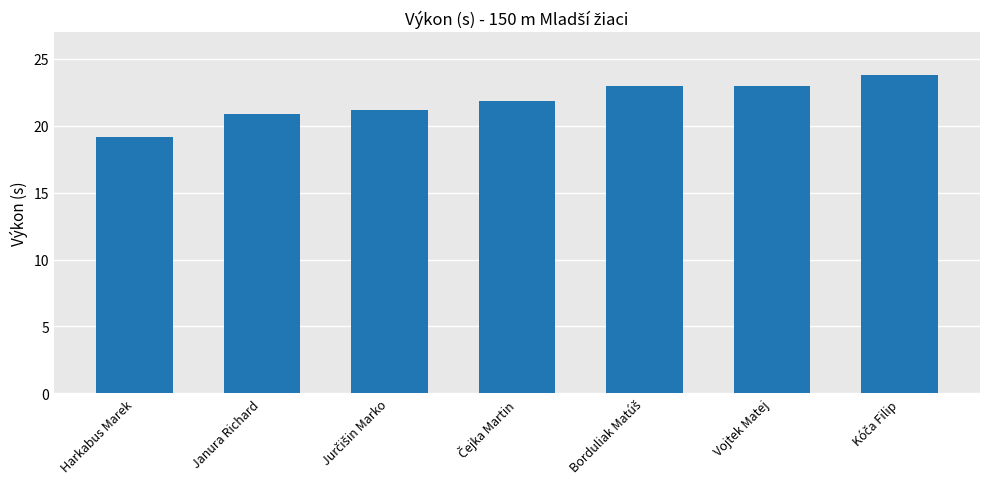

What is the value of the 4th bar from the left?

21.9